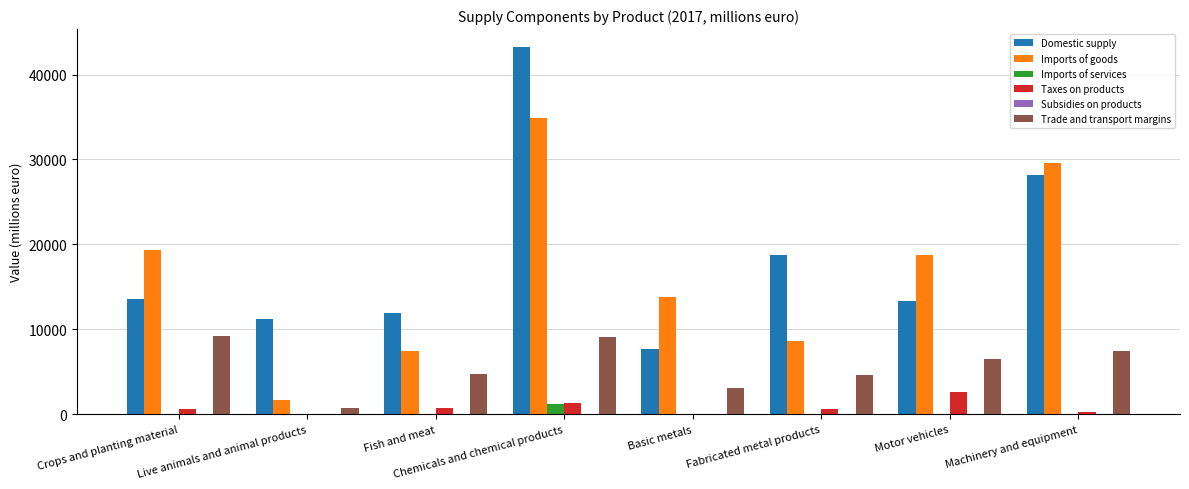

What is the maximum value for Domestic supply?

43192